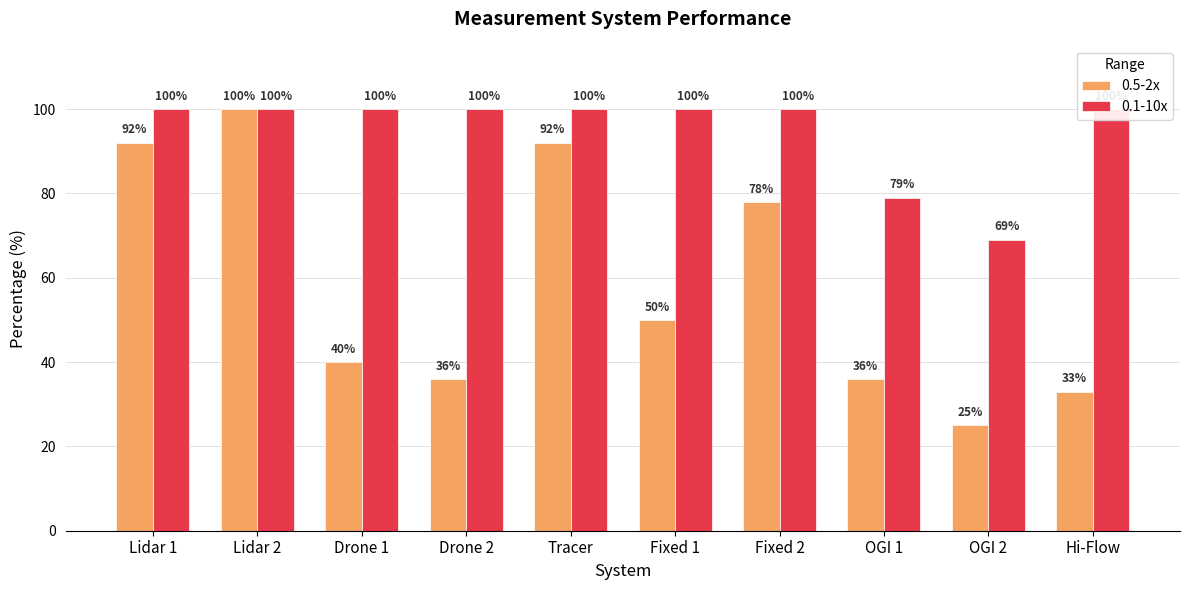

Which category has the lowest value in the 0.1-10x series?

OGI 2